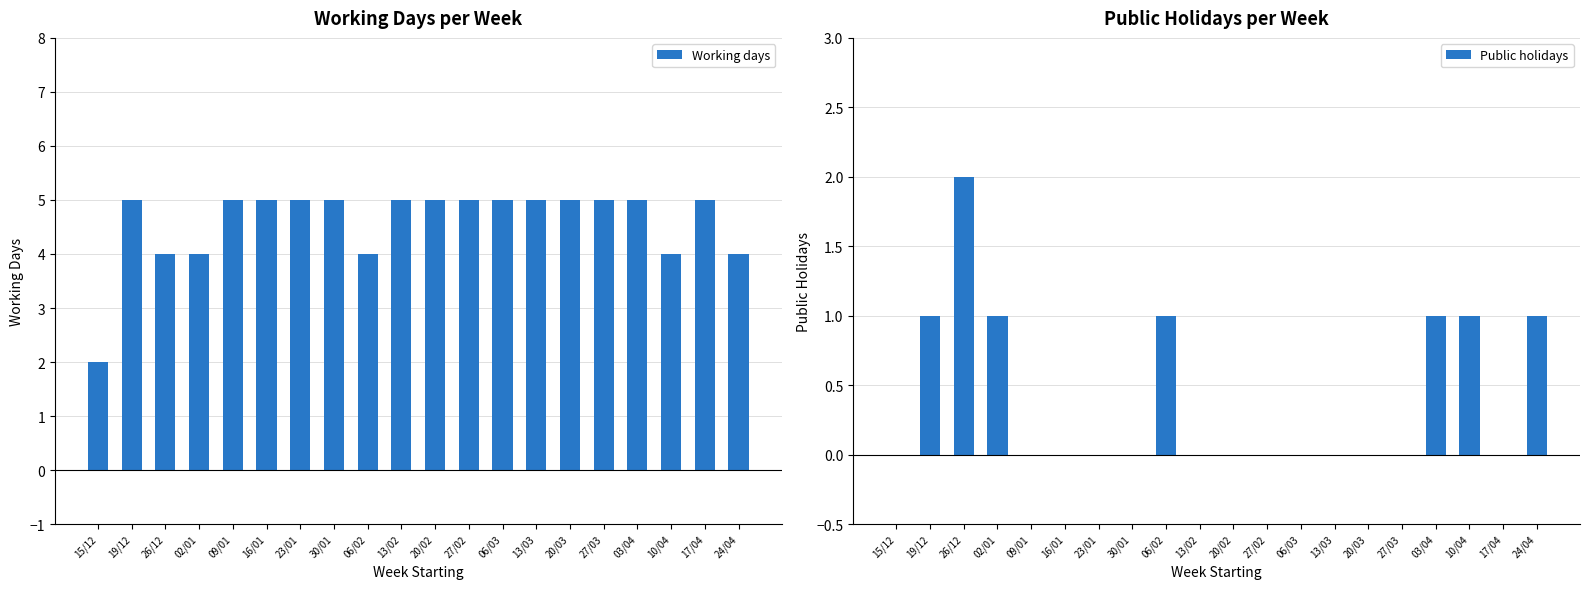

The value of Public holidays at 10/04 is 2. True or false?

False